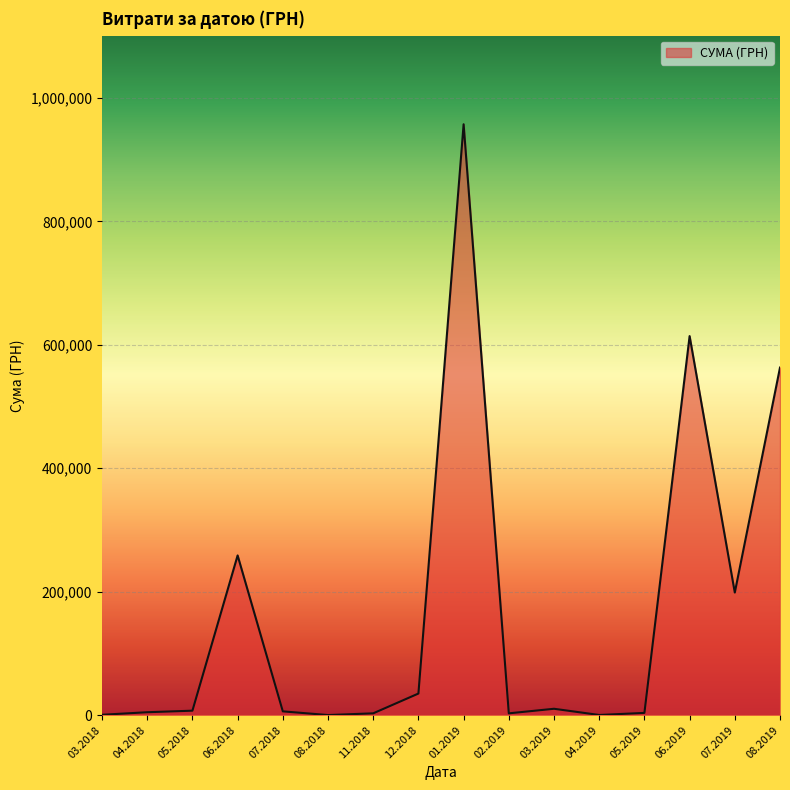

What is the difference between the values at 01.2019 and 08.2019?

394112.0